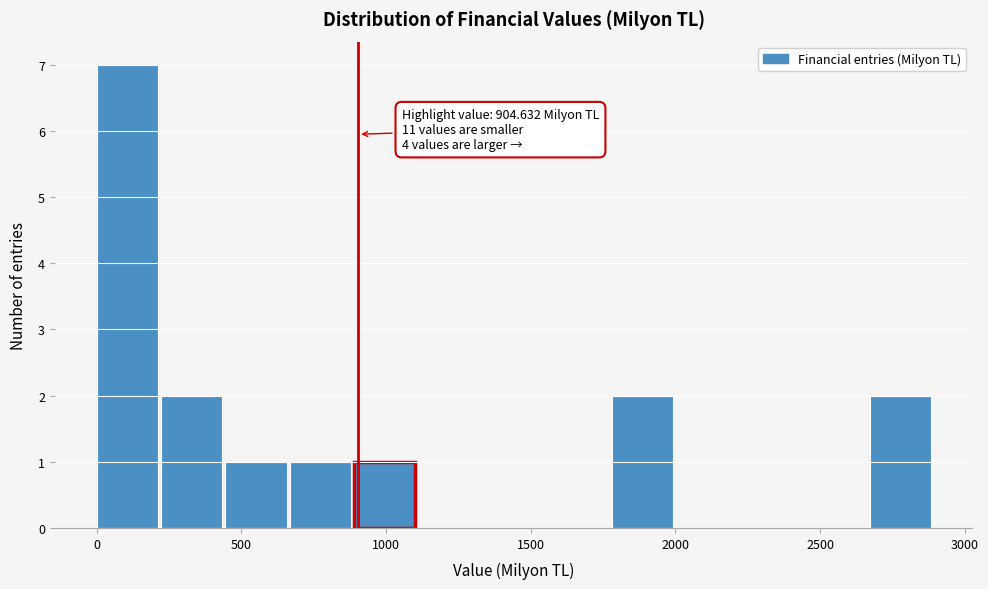

Which range on the x-axis has the tallest bar?

0 to 200